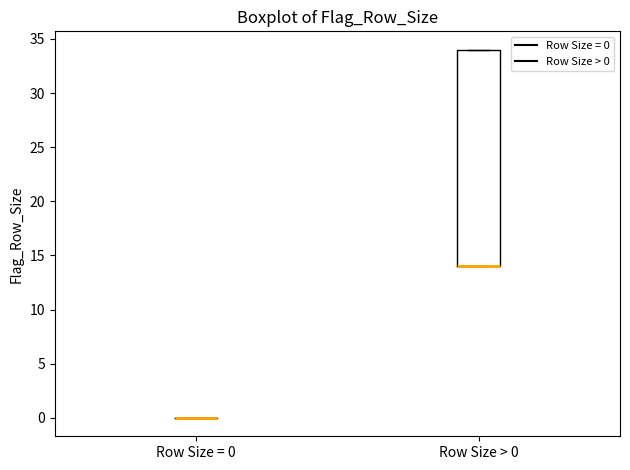

Reading left to right, transcribe this box plot: for each box, give where its median line is, the range the box spans, and where its two whiskers end, as read against the y-axis. The values are not printed on the chart, so give them approximately, as read against the axis.

Row Size = 0: box collapsed to a line at 0, whiskers 0 to 0
Row Size > 0: median 14 (drawn on the box's lower edge), box 14 to 34, whiskers 14 to 34